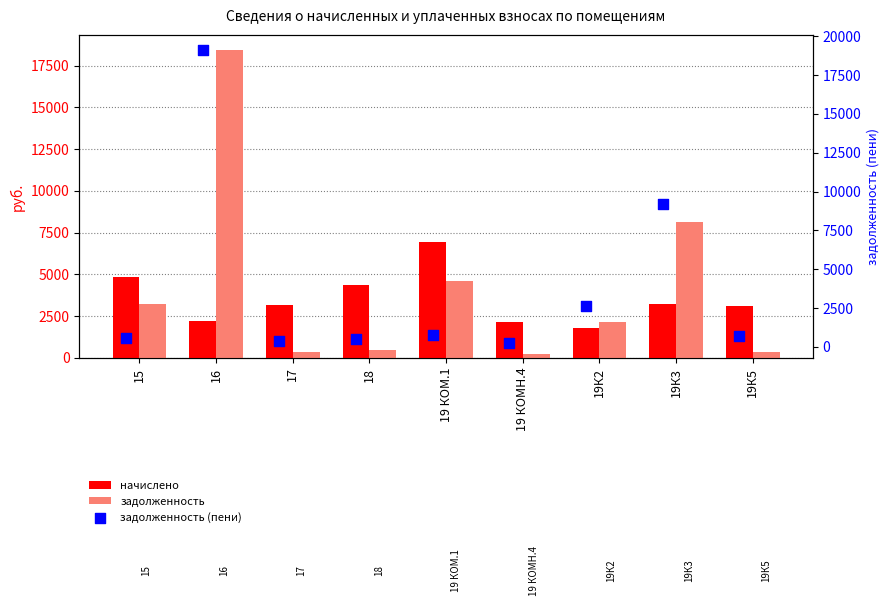

At which category is the sum across all series the highest?

16